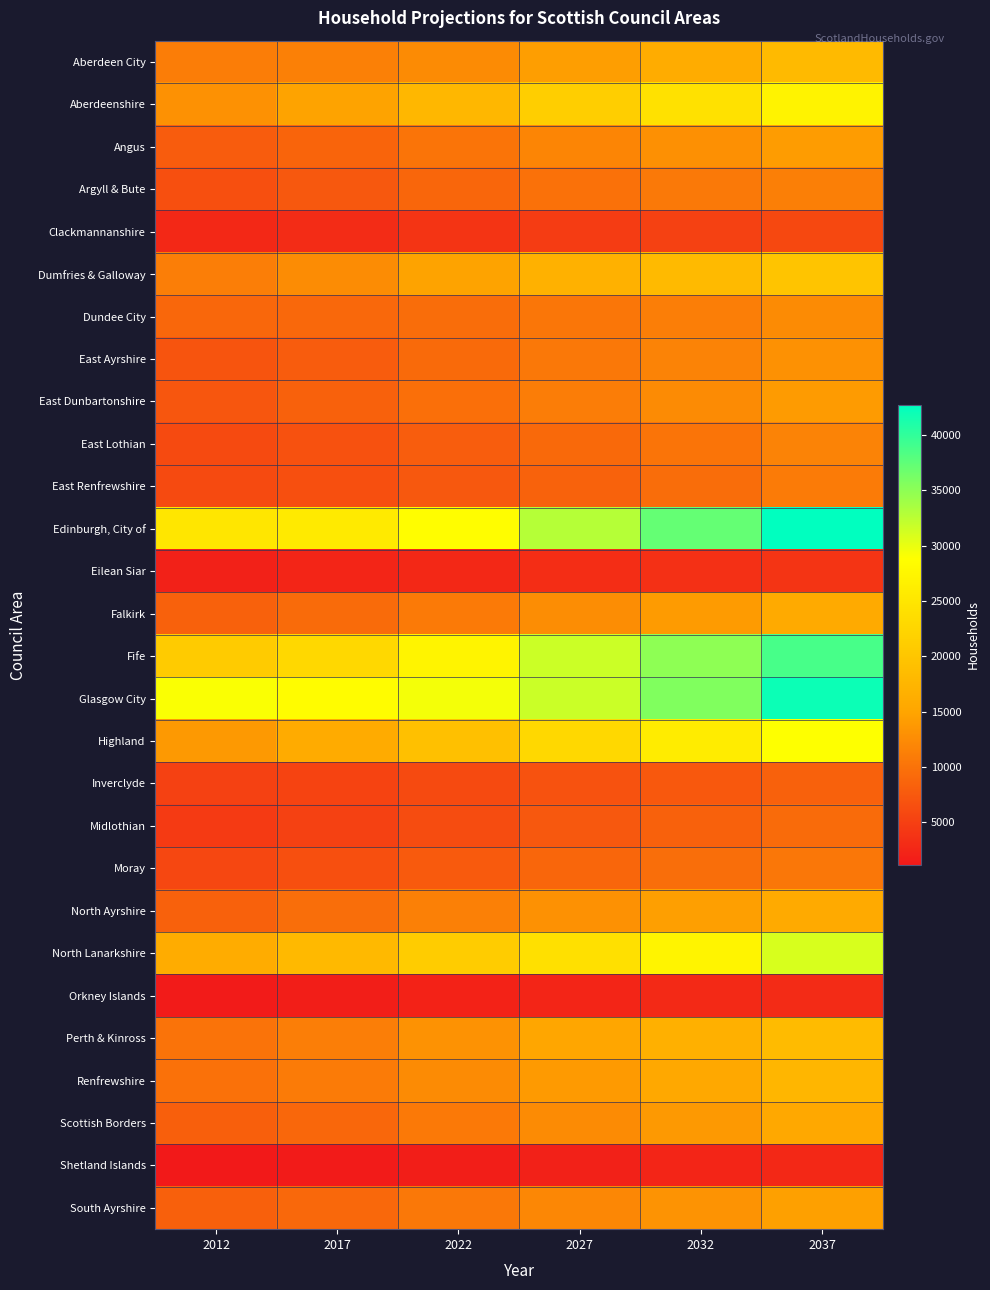

At 2017, list the series in order from largest to smallest.

Glasgow City, Edinburgh, City of, Fife, North Lanarkshire, Highland, Aberdeenshire, Dumfries & Galloway, Aberdeen City, Perth & Kinross, Renfrewshire, North Ayrshire, Falkirk, Dundee City, South Ayrshire, Scottish Borders, Angus, East Dunbartonshire, East Ayrshire, Argyll & Bute, East Lothian, Moray, East Renfrewshire, Inverclyde, Midlothian, Clackmannanshire, Eilean Siar, Orkney Islands, Shetland Islands